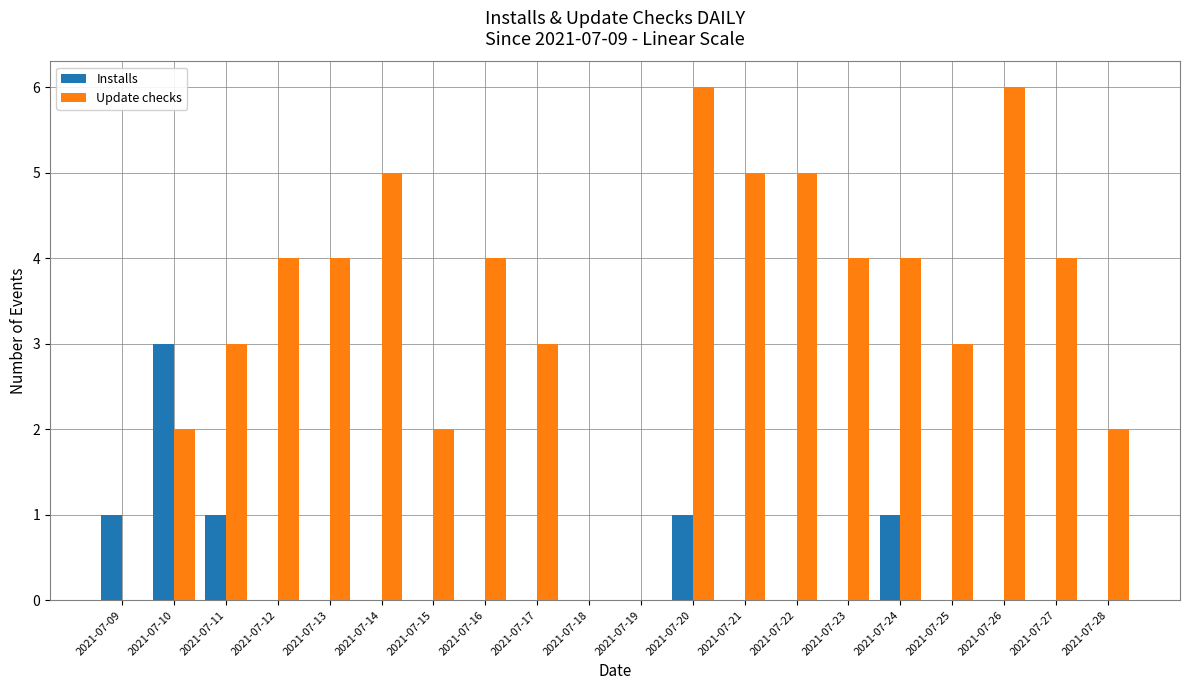

Count the number of categories in the chart.

20